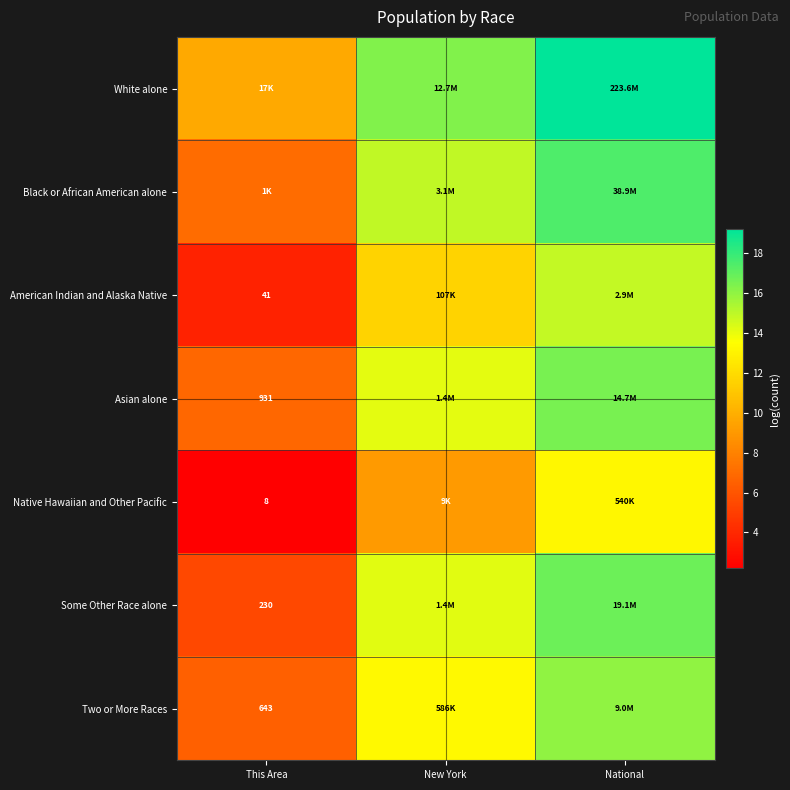

Is the value of Some Other Race alone at This Area greater than the value of Native Hawaiian and Other Pacific at This Area?

Yes